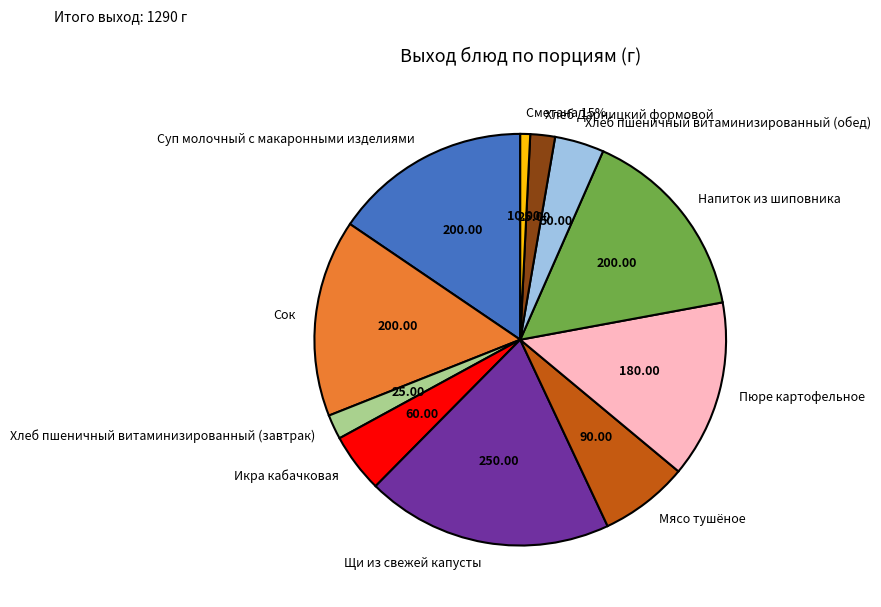

Which slice is the largest?

Щи из свежей капусты